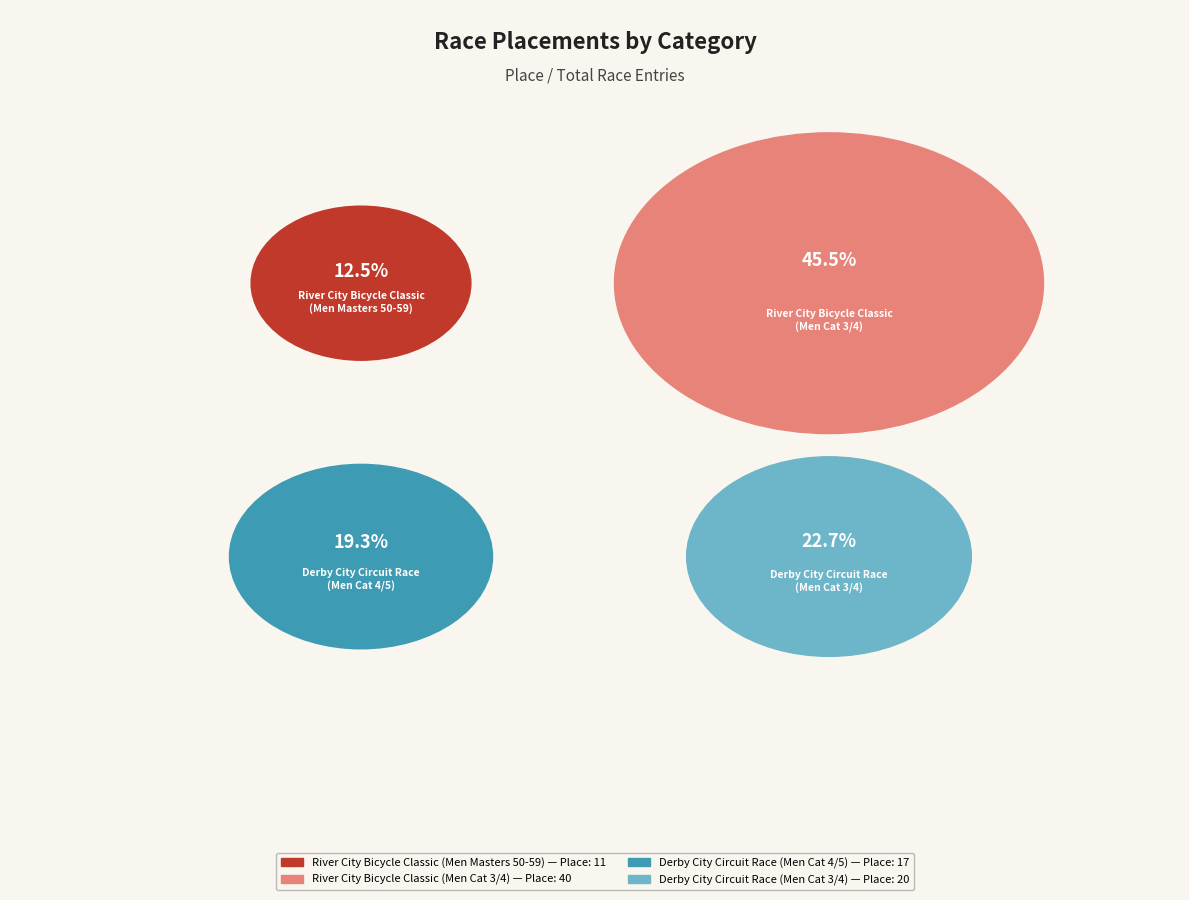

Which slice is the smallest?

River City Bicycle Classic
(Men Masters 50-59)